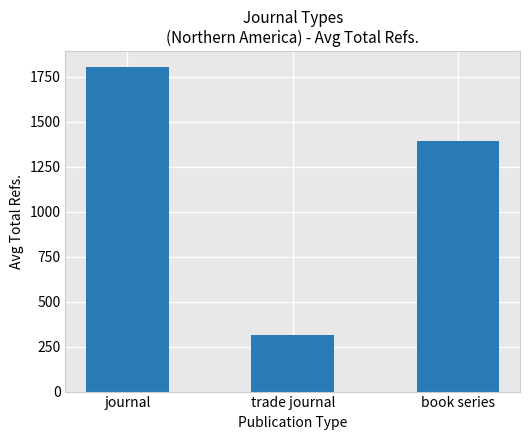

What is the label of the 1st bar from the right?

book series